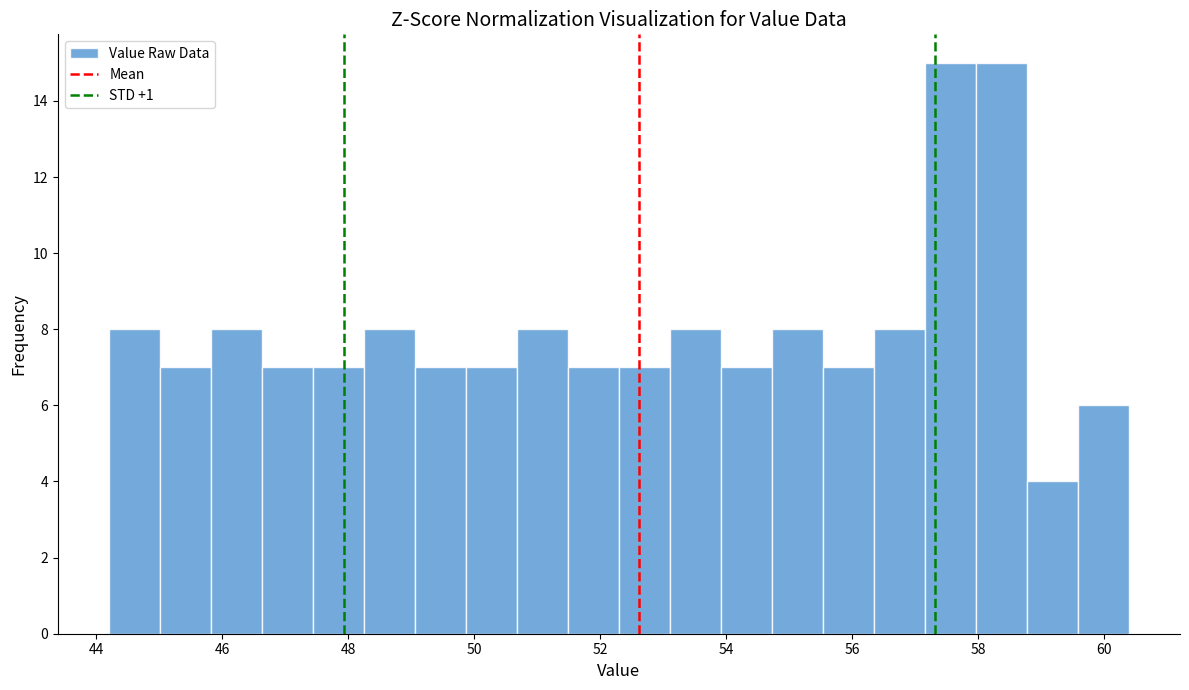

Reading left to right, transcribe this chart: for each bar, give the range it covers on the x-axis and its height. Neither the bar edges nor the heights are printed on the chart, so give them approximately, as read against the axes.

44.2 to 45.0: 8
45.0 to 45.8: 7
45.8 to 46.6: 8
46.6 to 47.4: 7
47.4 to 48.2: 7
48.2 to 49.0: 8
49.0 to 49.8: 7
49.8 to 50.6: 7
50.6 to 51.4: 8
51.4 to 52.2: 7
52.2 to 53.2: 7
53.2 to 54.0: 8
54.0 to 54.8: 7
54.8 to 55.6: 8
55.6 to 56.4: 7
56.4 to 57.2: 8
57.2 to 58.0: 15
58.0 to 58.8: 15
58.8 to 59.6: 4
59.6 to 60.4: 6